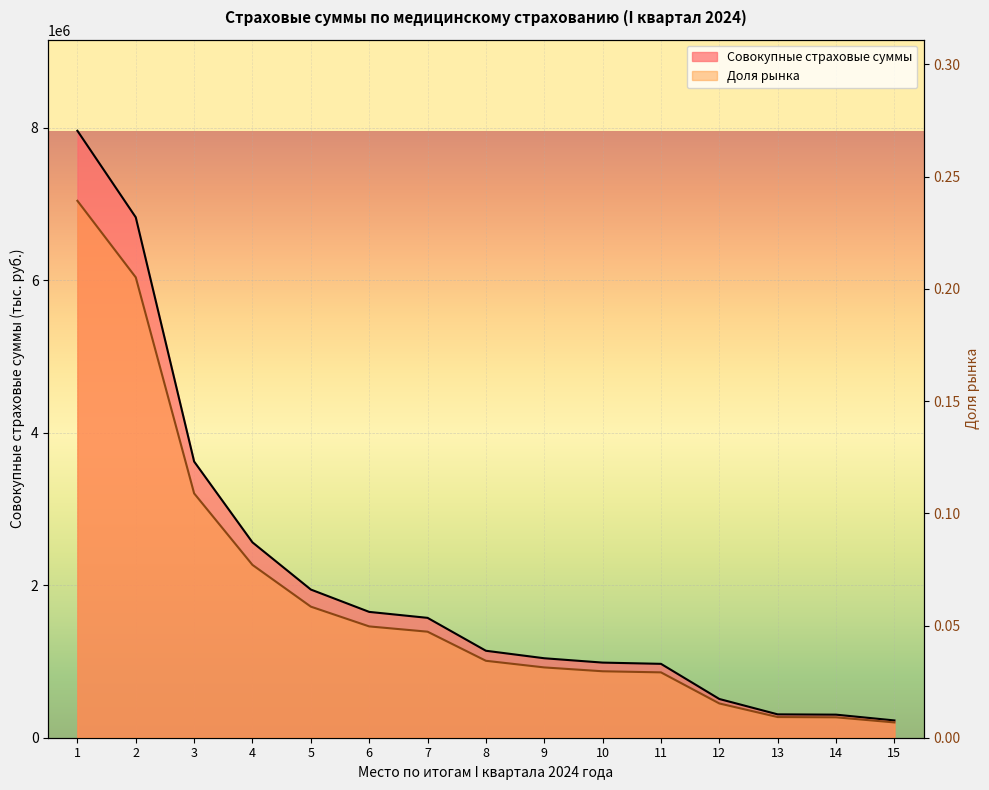

What is the average value of the Совокупные страховые суммы series?

2108361.6